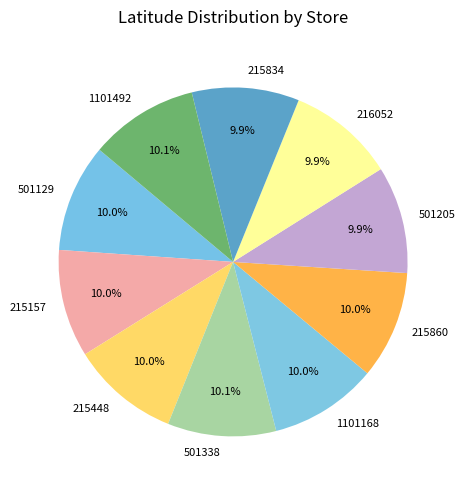

Is it true that 501205 is 10% of the pie?

True